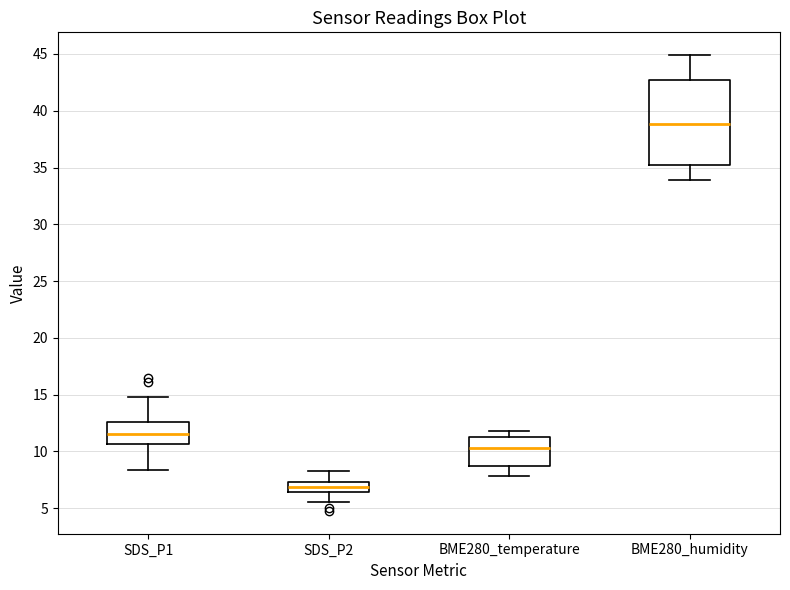

Comparing the boxes themselves (not the whiskers), which one is the tallest?

BME280_humidity